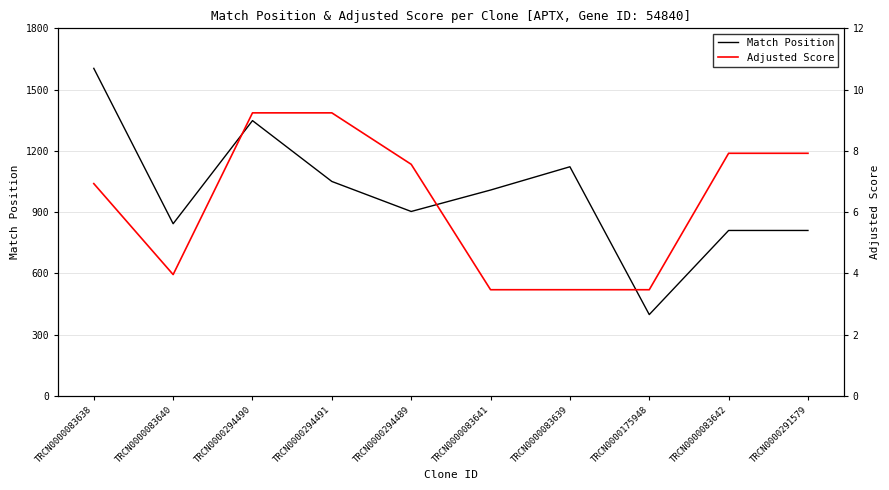

Is it true that Match Position equals 1348.0 at TRCN0000294490?

True